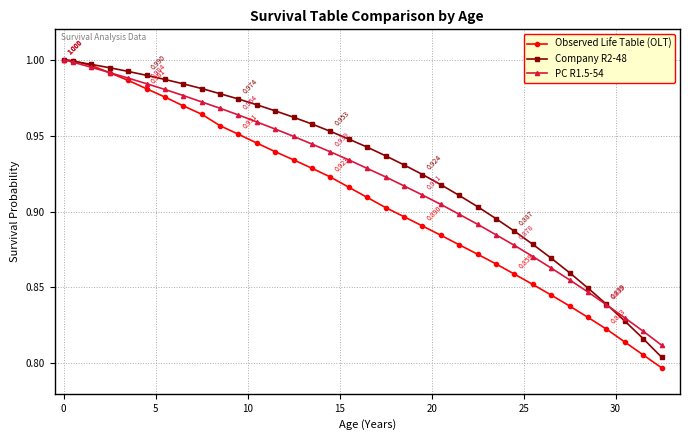

Which series has the largest range (max minus min)?

Observed Life Table (OLT)